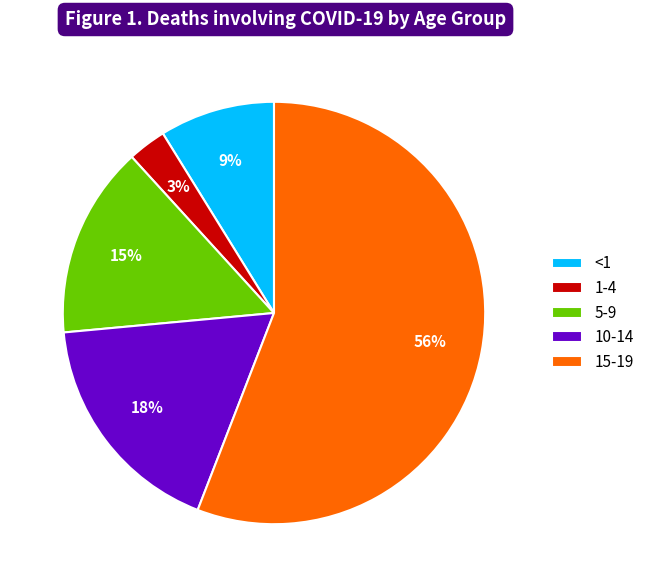

To the nearest percent, what is the difference between the 10-14 and 5-9 slice percentages?

3%